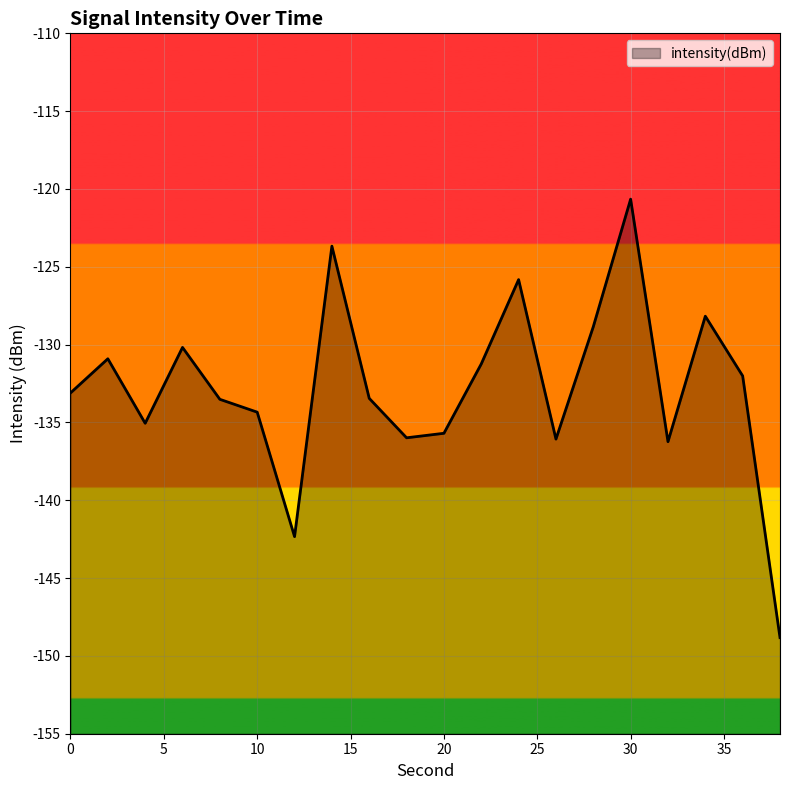

Read the value at 30.

-120.7